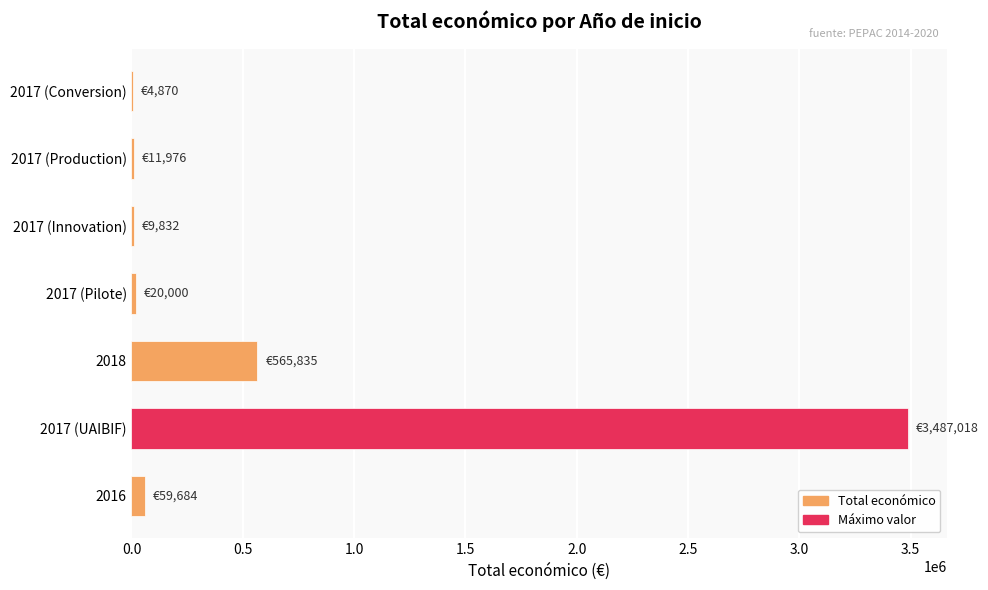

Which category has the highest value across all series?

2017 (UAIBIF)